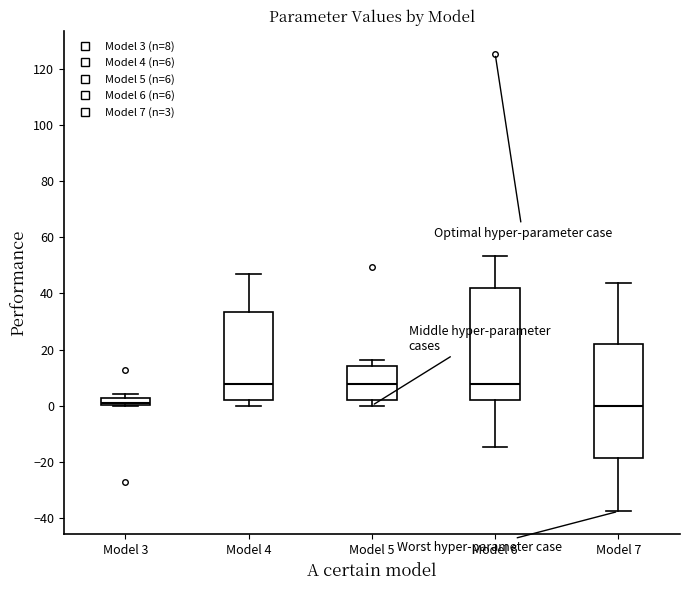

Where is the upper edge of the box for Model 6 on the y-axis? The values are not printed on the chart, so give them approximately, as read against the axis.

42